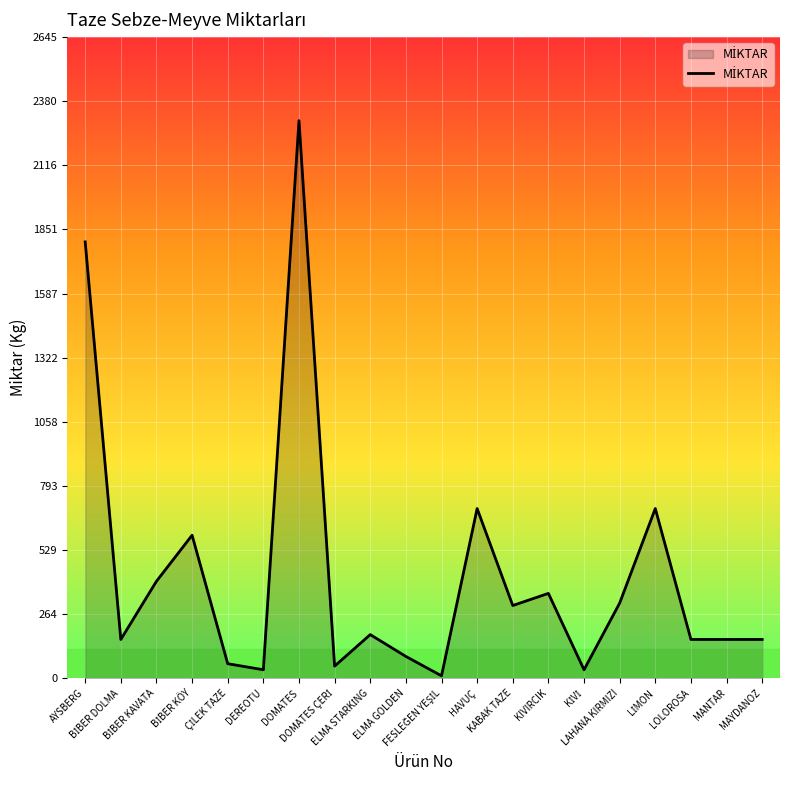

What is the maximum value shown in the chart?

2300